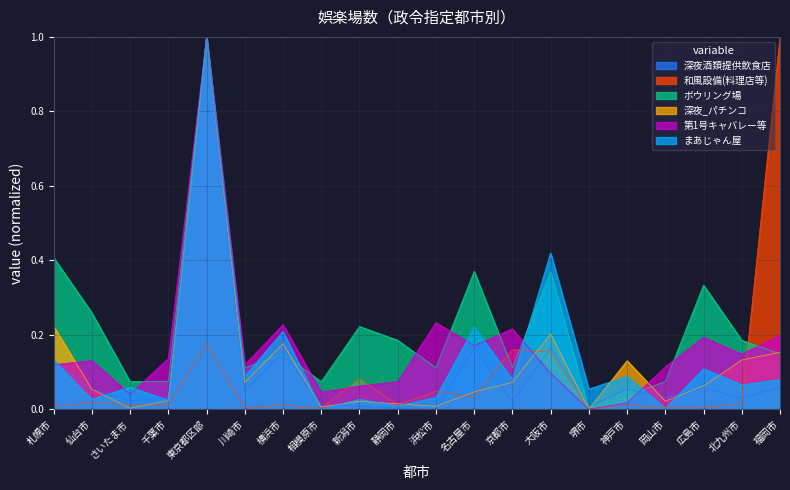

What is the difference between the maximum and minimum values in the 第1号キャバレー等 series?

1.0